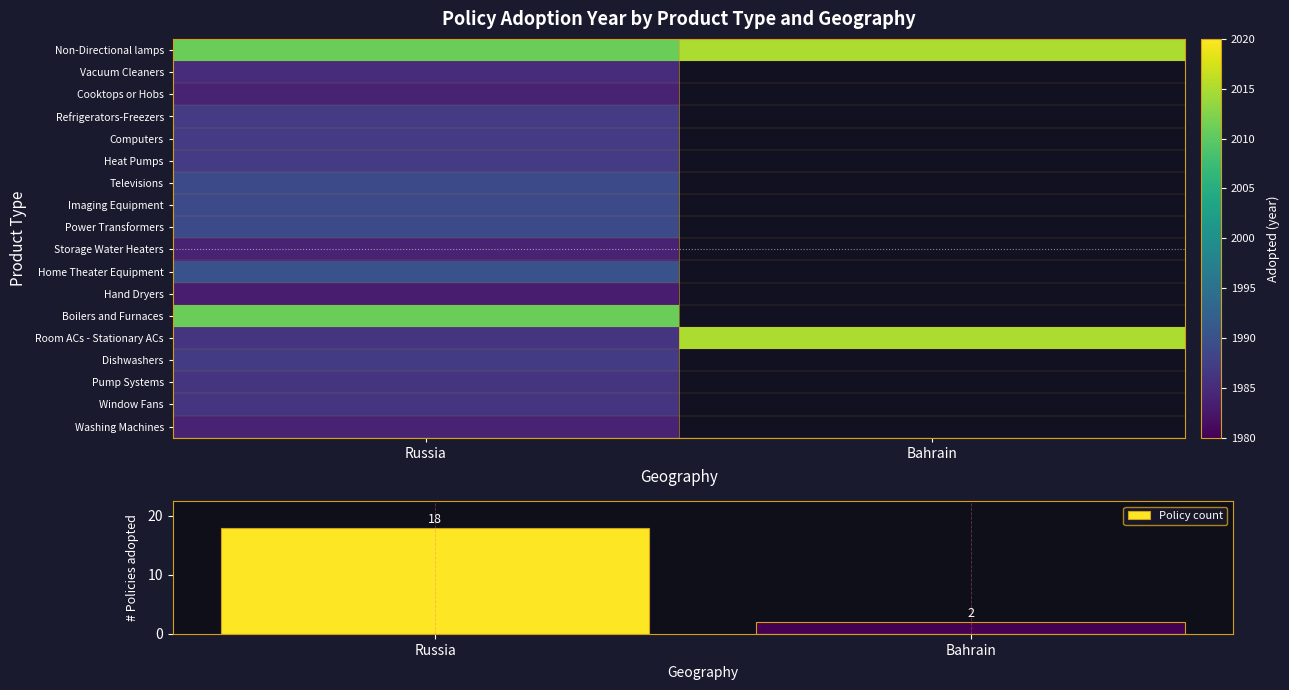

What is the total value across all series at Russia?

35823.0